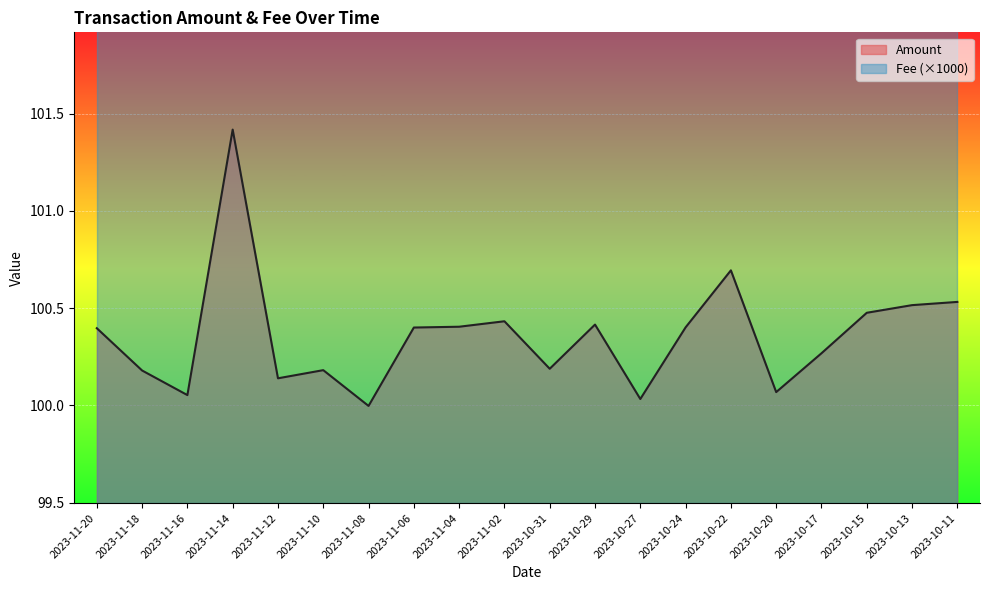

The chart shows a value of 100.4 at 2023-11-04. True or false?

True